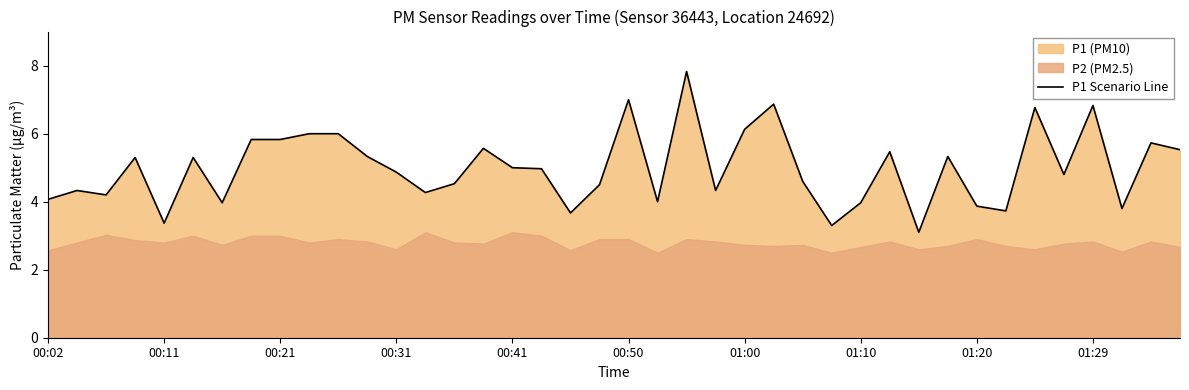

What is the maximum value shown in the chart?

7.8